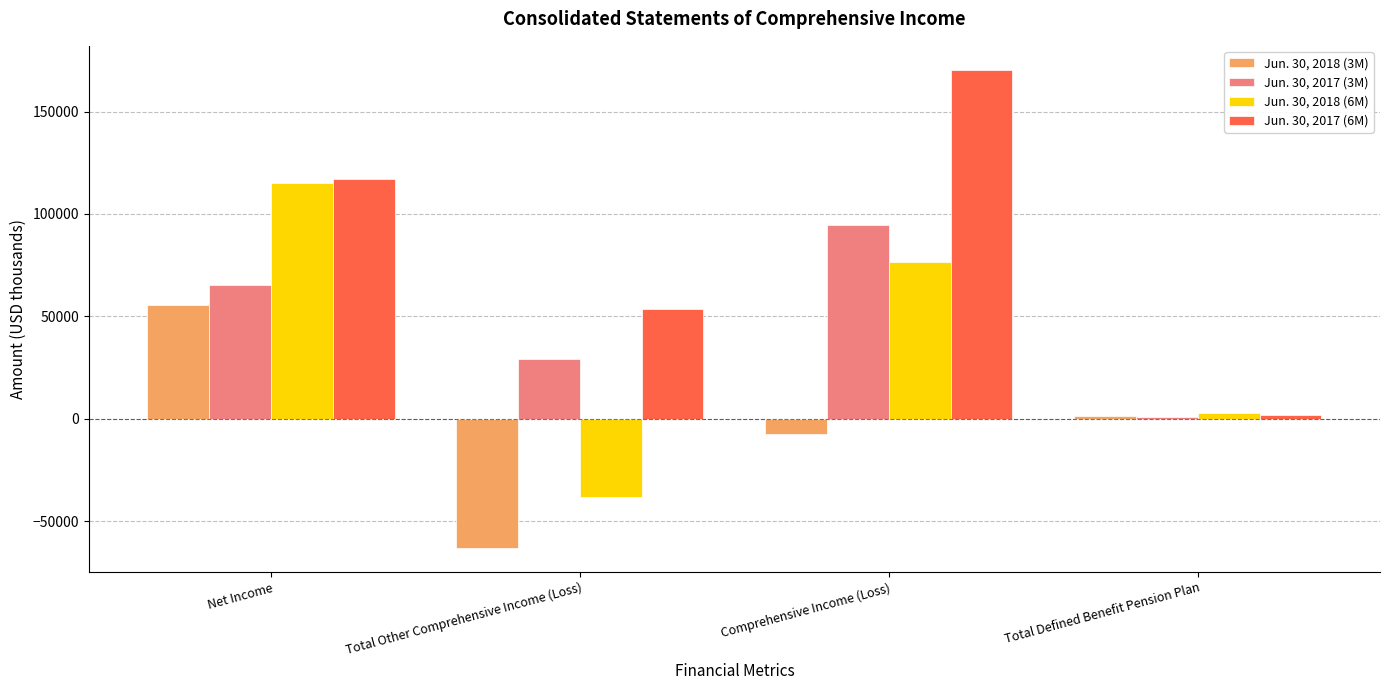

The value of Jun. 30, 2018 (3M) at Net Income is 55781. True or false?

True